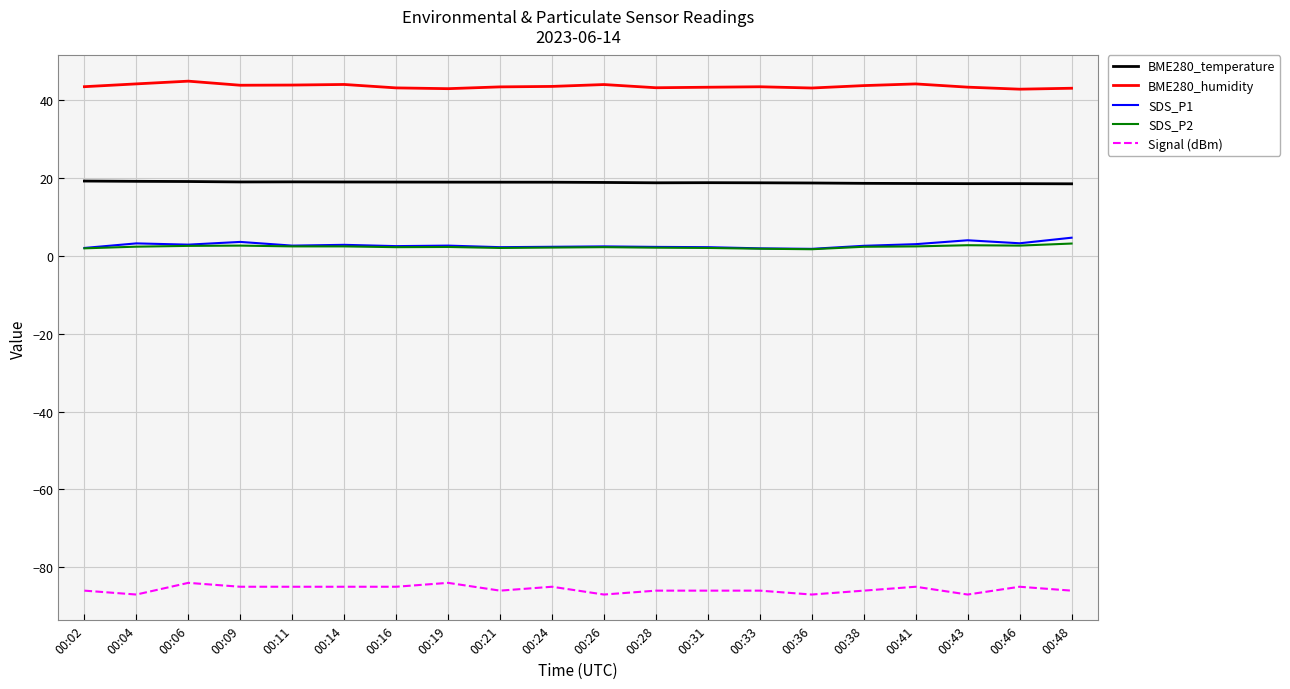

What is the maximum value for BME280_humidity?

44.8